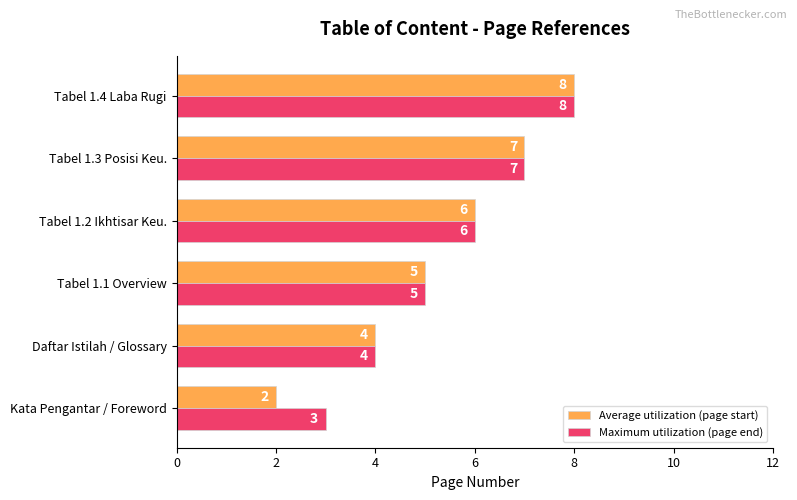

The value of Average utilization (page start) at Tabel 1.3 Posisi Keu. is 11. True or false?

False